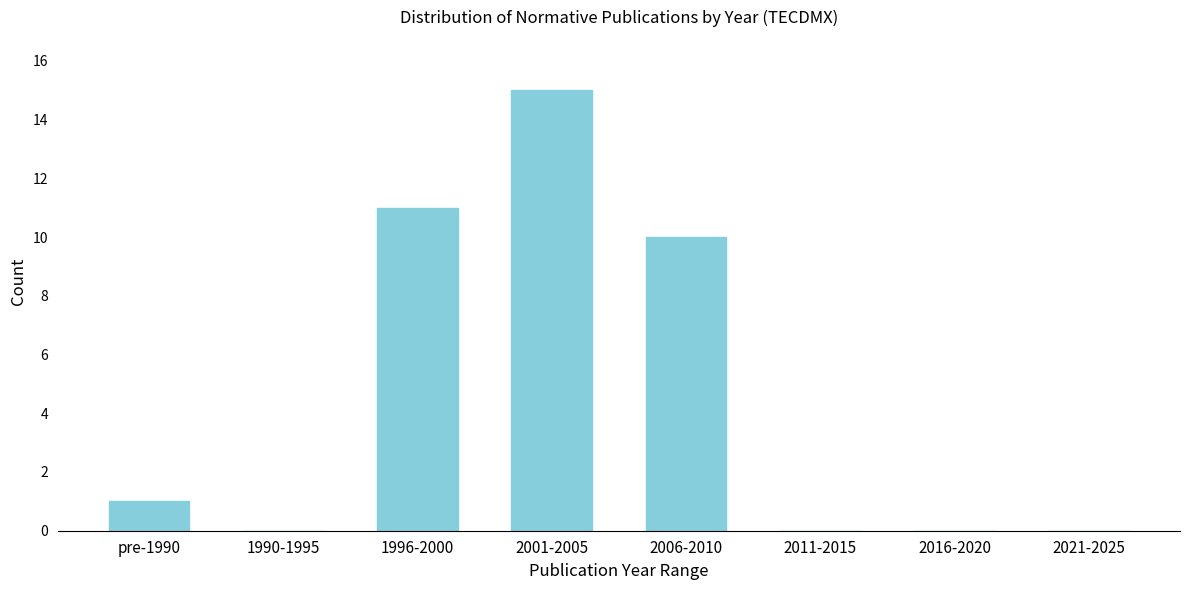

Reading left to right, what are all the values shown in this chart?

pre-1990=1	1990-1995=0	1996-2000=11	2001-2005=15	2006-2010=10	2011-2015=0	2016-2020=0	2021-2025=0